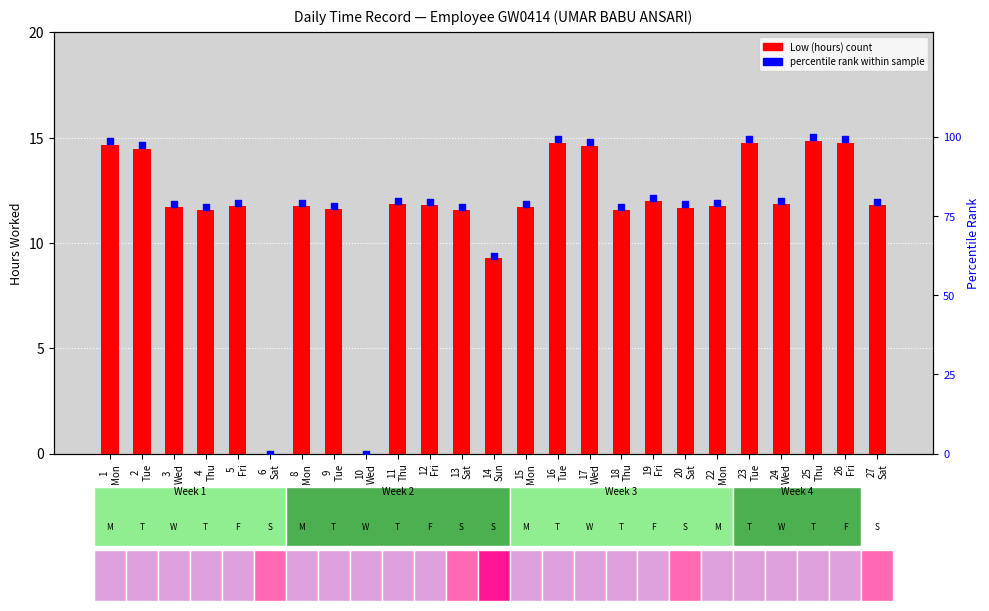

Which series reaches the maximum Y coordinate?

percentile rank within sample